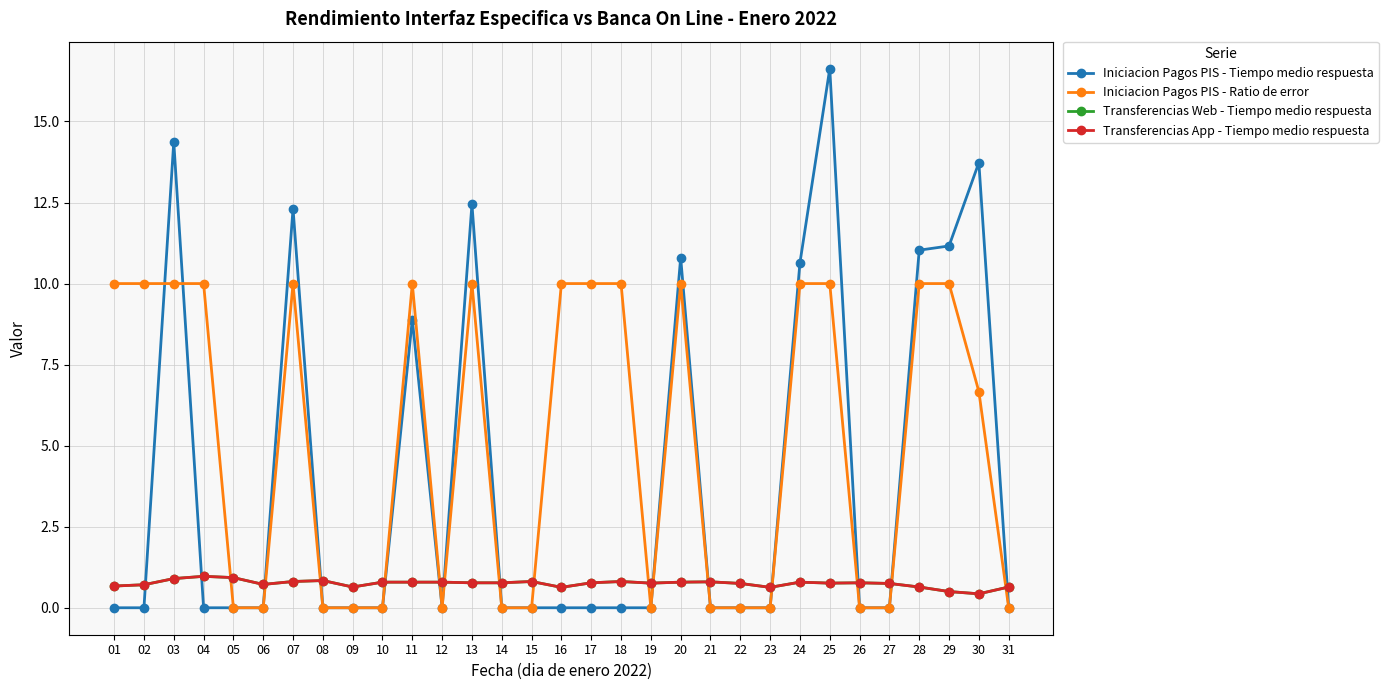

What is the value of the Transferencias Web - Tiempo medio respuesta point at the 5th from the left?

0.9